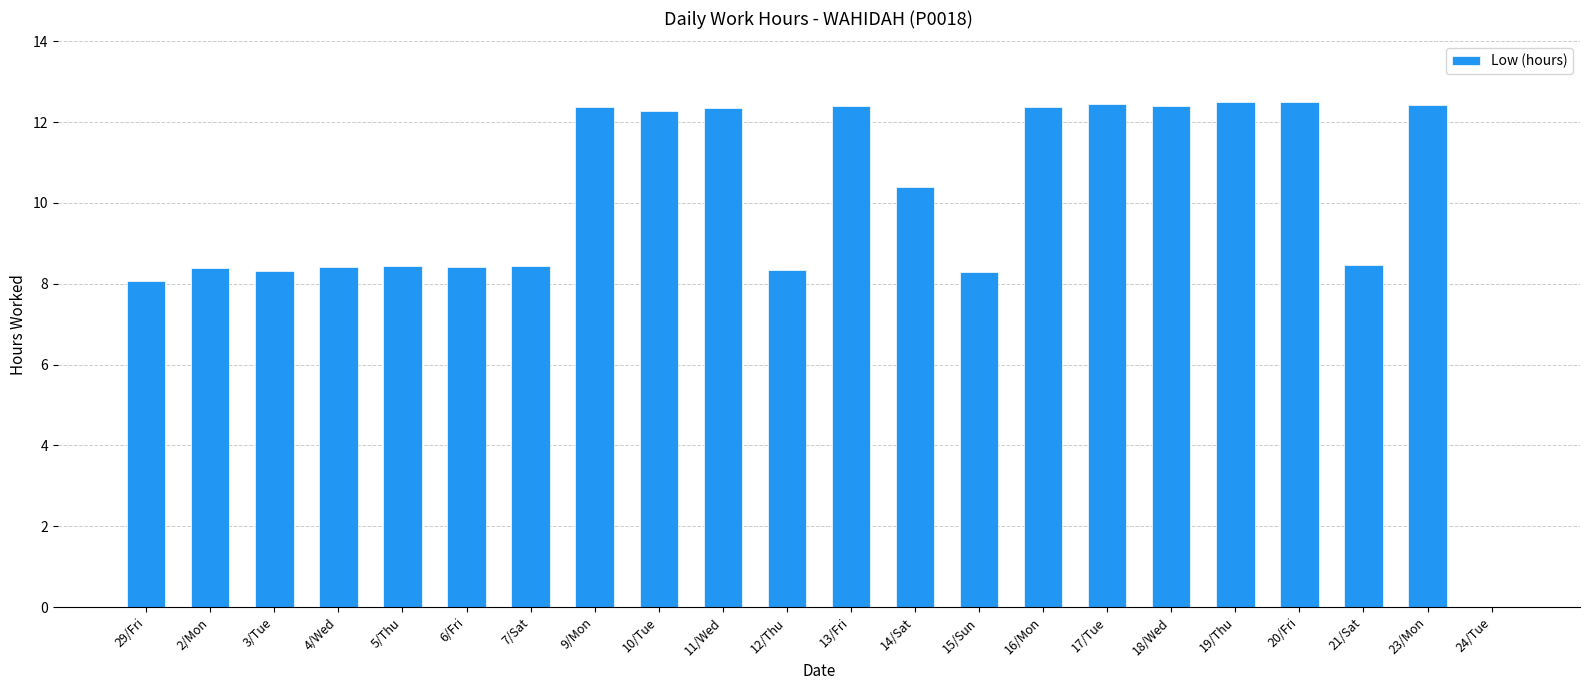

What value does the data have at 2/Mon?

8.4